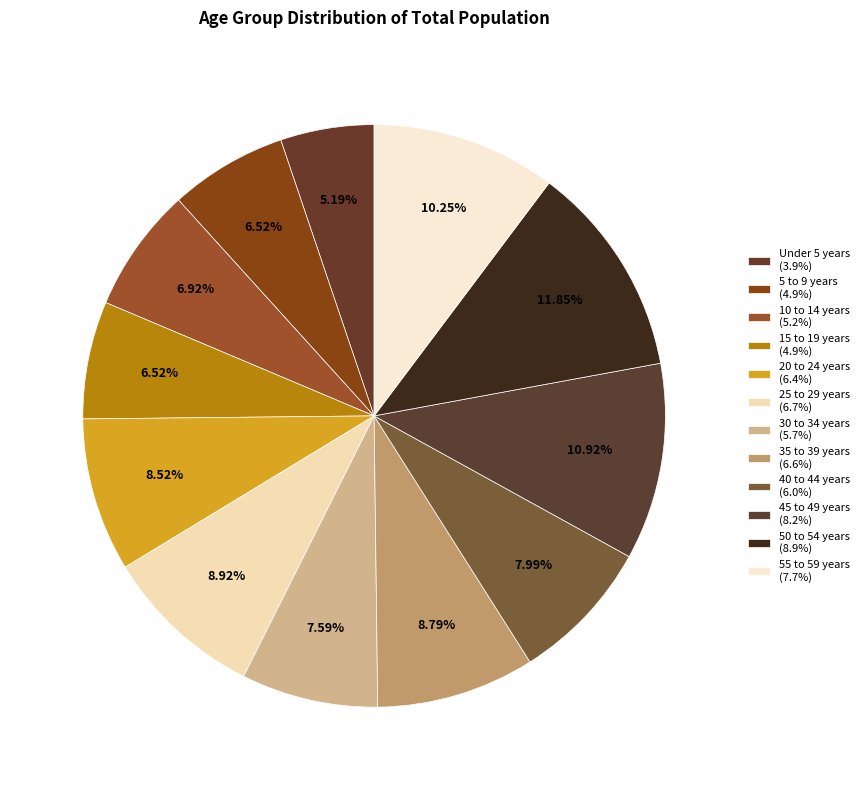

To the nearest percent, what is the combined percentage of Under 5 years and 30 to 34 years?

13%